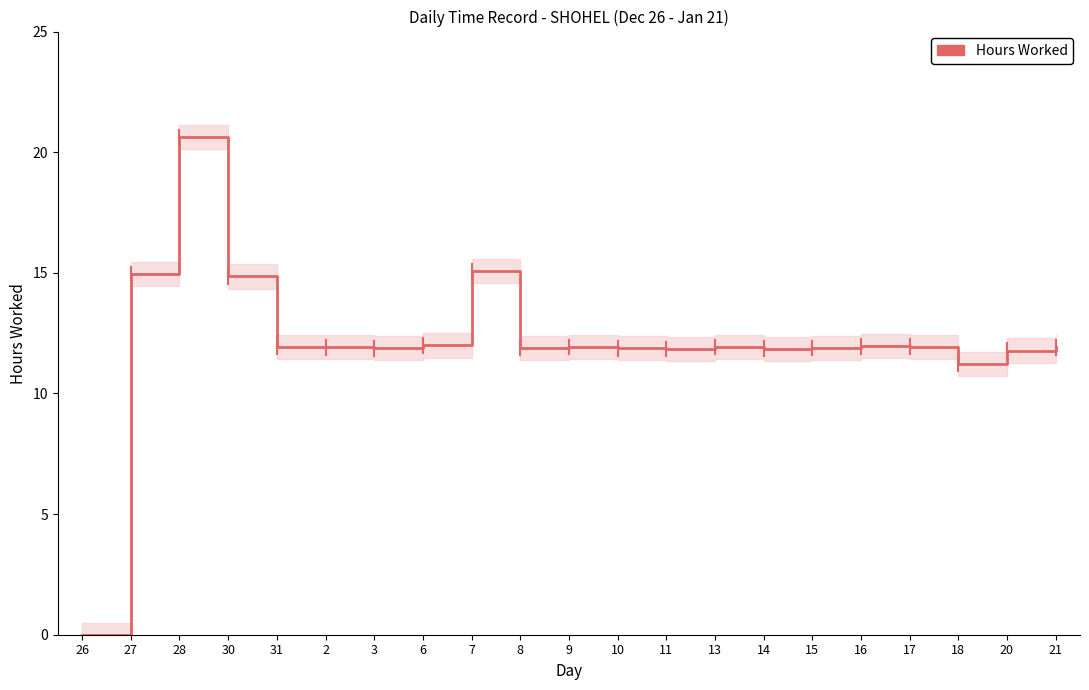

Reading right to left, extract all data points from this chart.

21=11.9	20=11.8	18=11.2	17=11.9	16=11.9	15=11.9	14=11.9	13=11.9	11=11.8	10=11.9	9=11.9	8=11.9	7=15.1	6=12.0	3=11.9	2=11.9	31=11.9	30=14.8	28=20.6	27=14.9	26=0.0